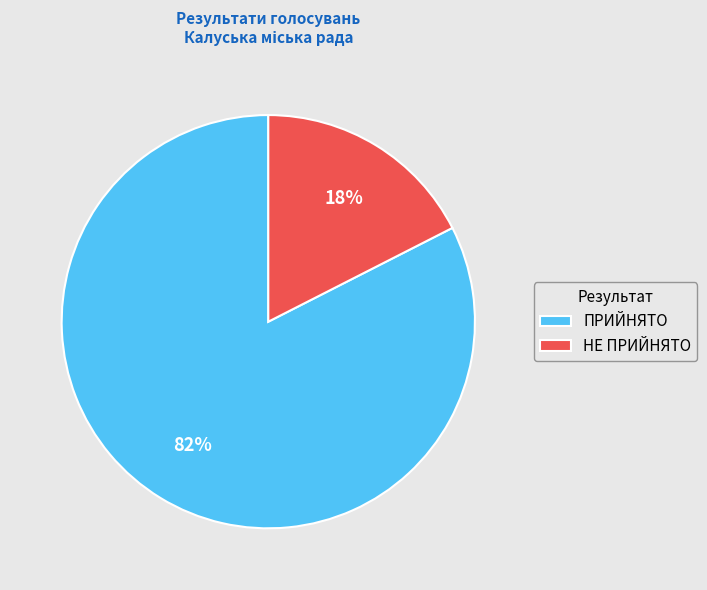

To the nearest percent, what portion does НЕ ПРИЙНЯТО represent?

17%